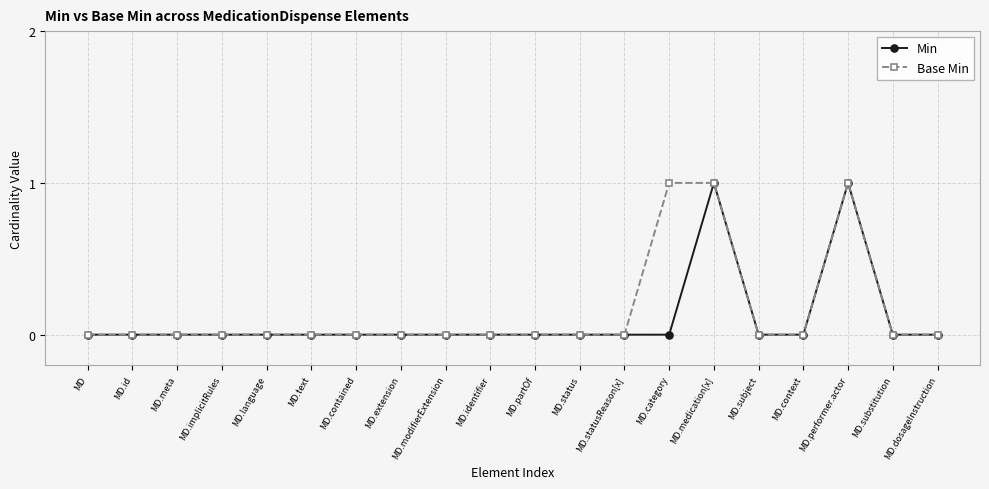

True or false: Min has more than 0 points higher than both neighbors.

True